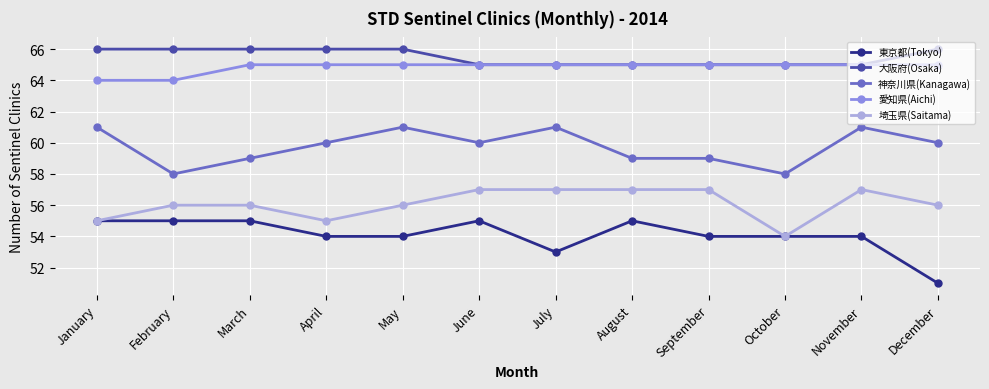

Reading left to right, what are all the values shown in this chart?

東京都(Tokyo): January=55	February=55	March=55	April=54	May=54	June=55	July=53	August=55	September=54	October=54	November=54	December=51
大阪府(Osaka): January=66	February=66	March=66	April=66	May=66	June=65	July=65	August=65	September=65	October=65	November=65	December=66
神奈川県(Kanagawa): January=61	February=58	March=59	April=60	May=61	June=60	July=61	August=59	September=59	October=58	November=61	December=60
愛知県(Aichi): January=64	February=64	March=65	April=65	May=65	June=65	July=65	August=65	September=65	October=65	November=65	December=65
埼玉県(Saitama): January=55	February=56	March=56	April=55	May=56	June=57	July=57	August=57	September=57	October=54	November=57	December=56